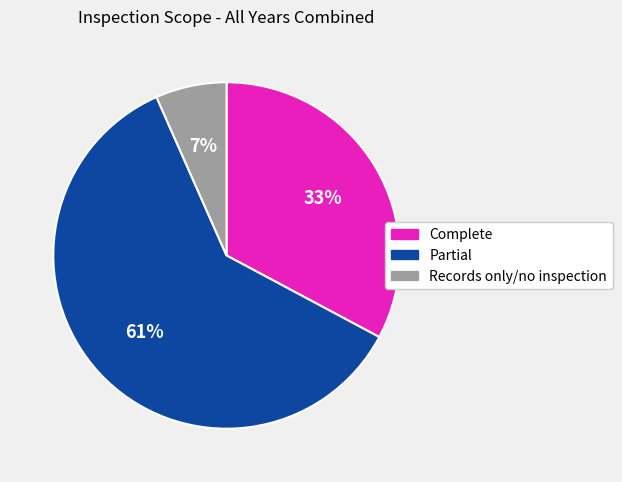

Combined, do Partial and Complete account for over 50%?

Yes